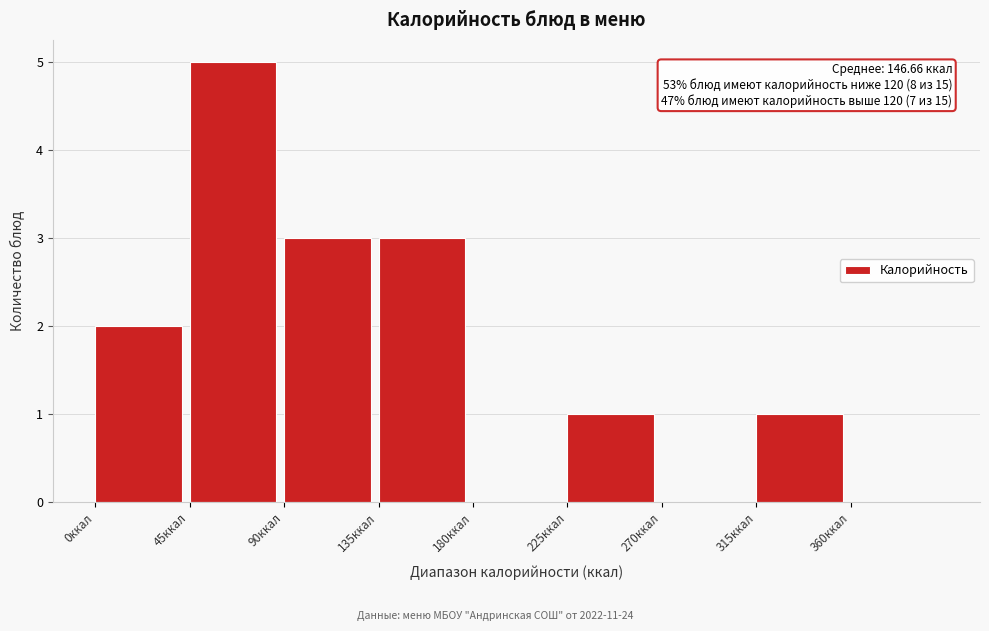

Which range on the x-axis has the tallest bar?

45 to 90